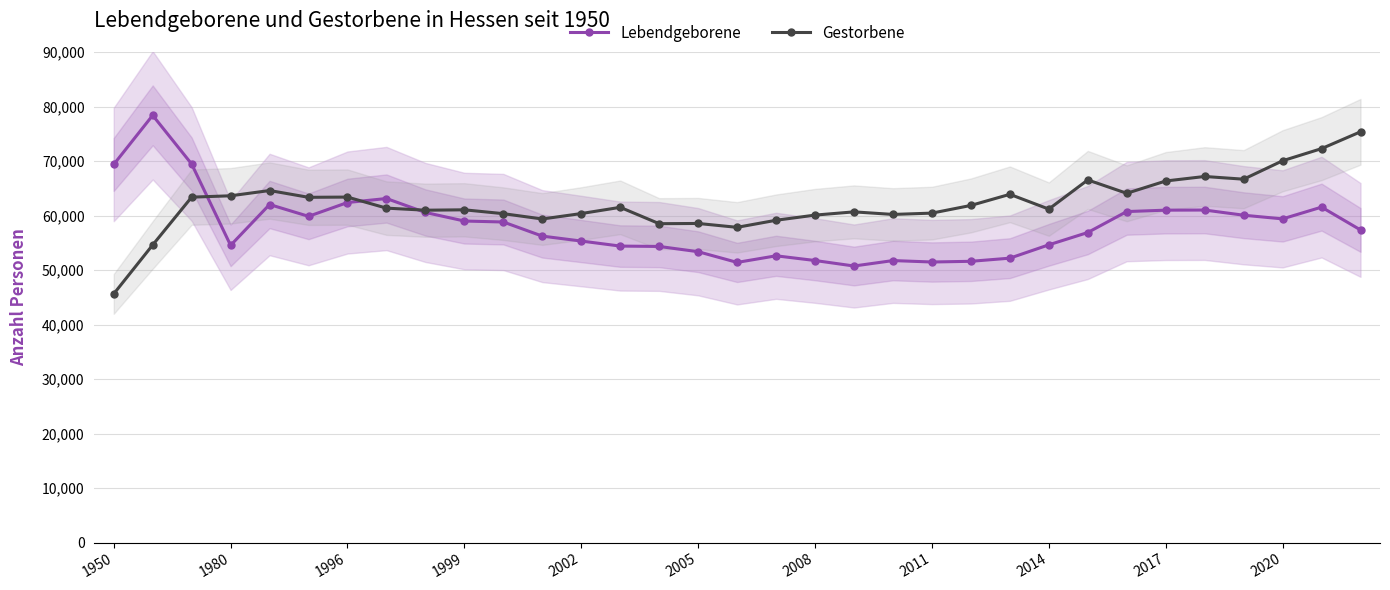

What is the approximate value of Gestorbene at 2005, to the nearest 100?

58500